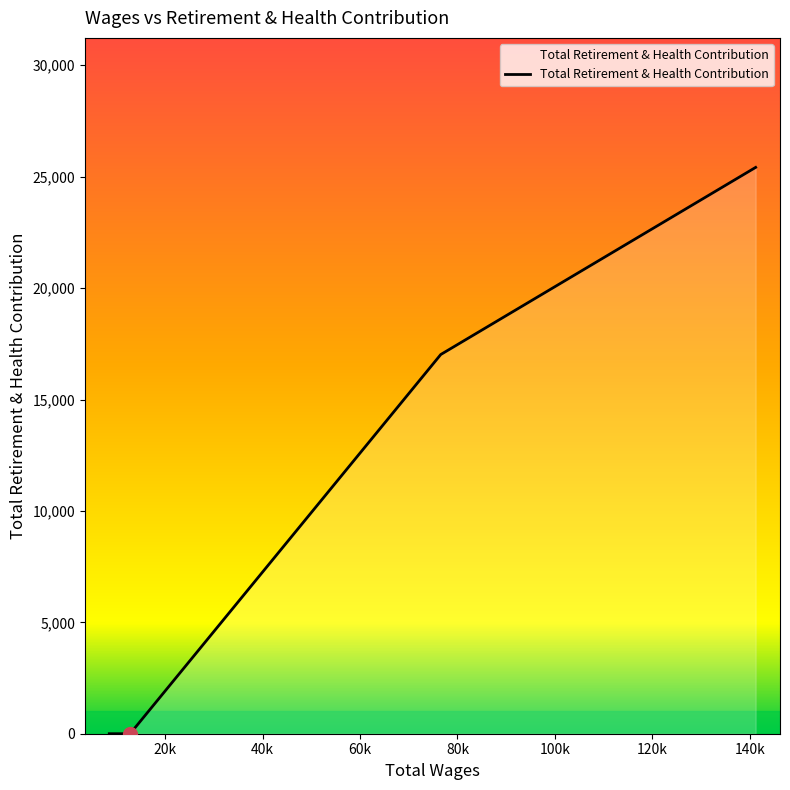

What is the difference between the values at 141223.0 and 12789.0?

25417